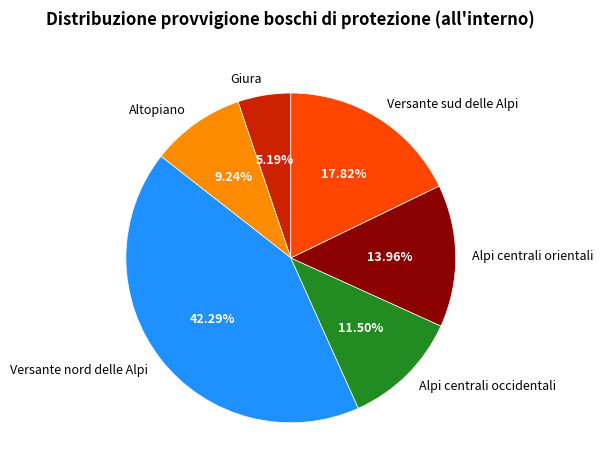

Does Giura account for over 50% of the chart?

No